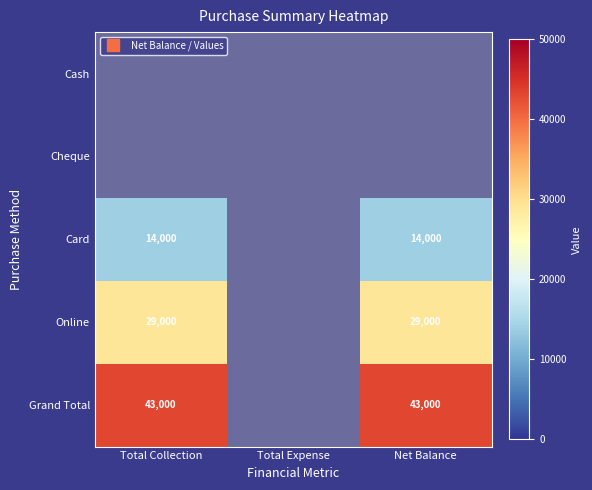

What is the maximum value shown in the chart?

43000